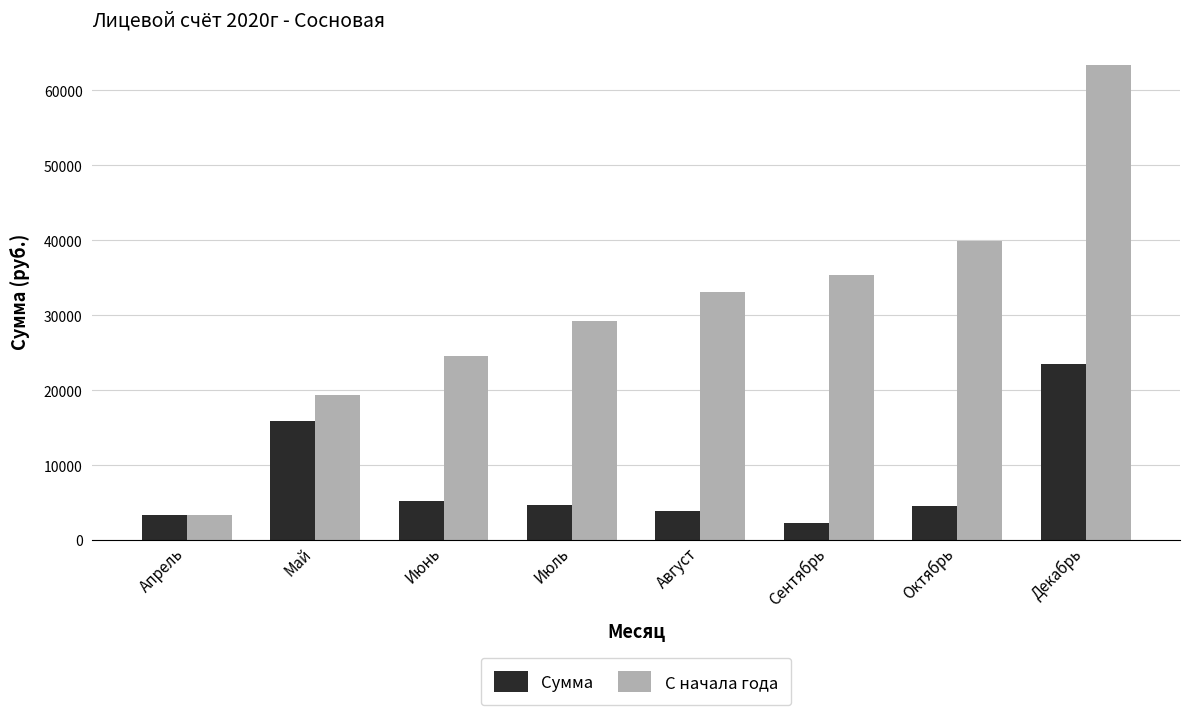

Which series has the largest total across all categories?

С начала года